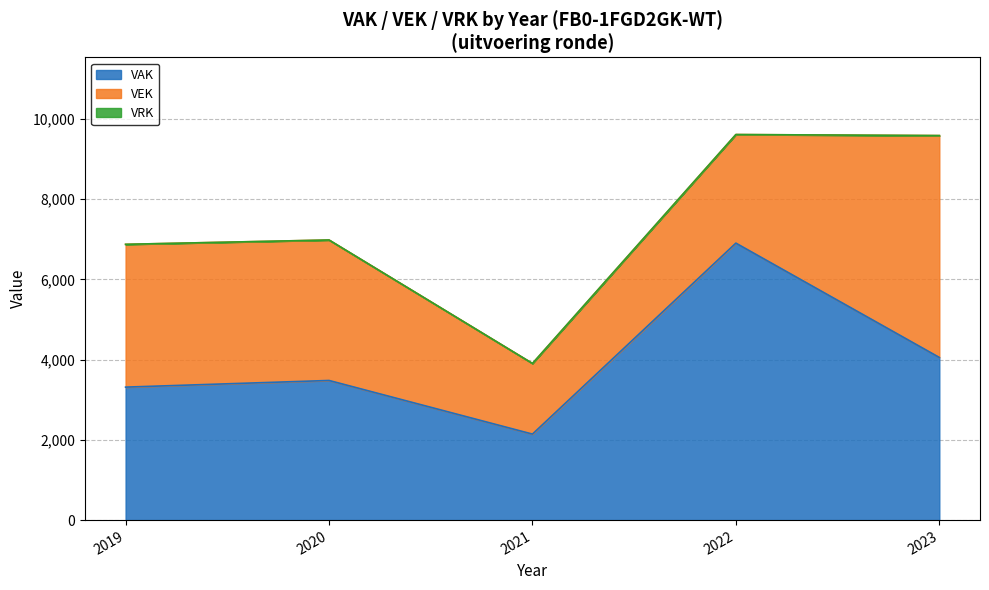

At which category is the sum across all series the highest?

2022